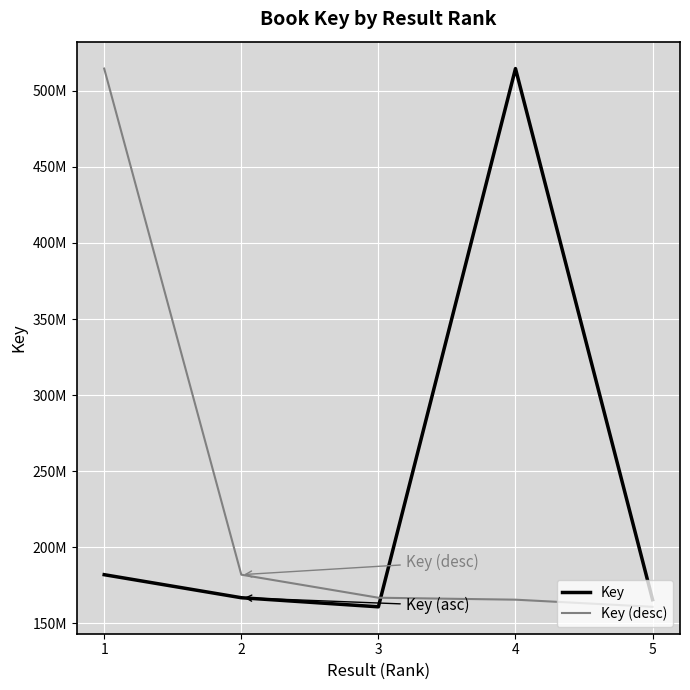

At 1, list the series in order from smallest to largest.

Key, Key (desc)